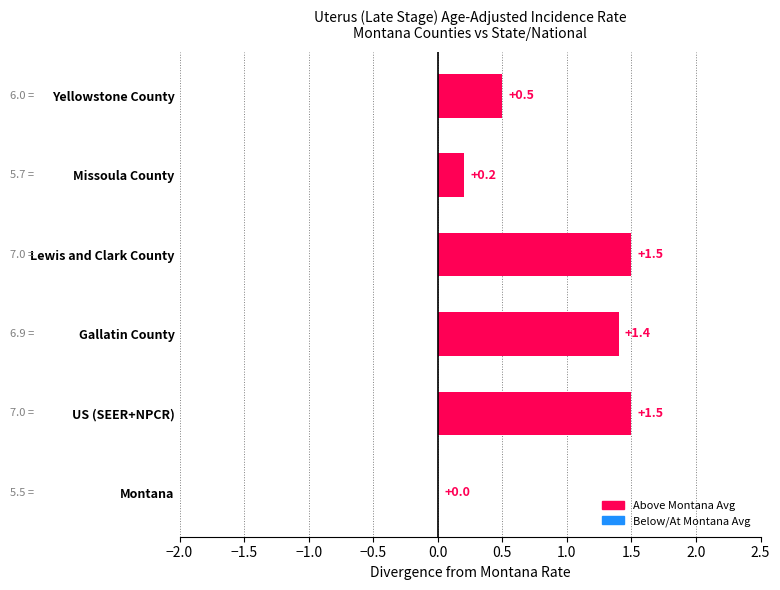

What is the average value?

0.9